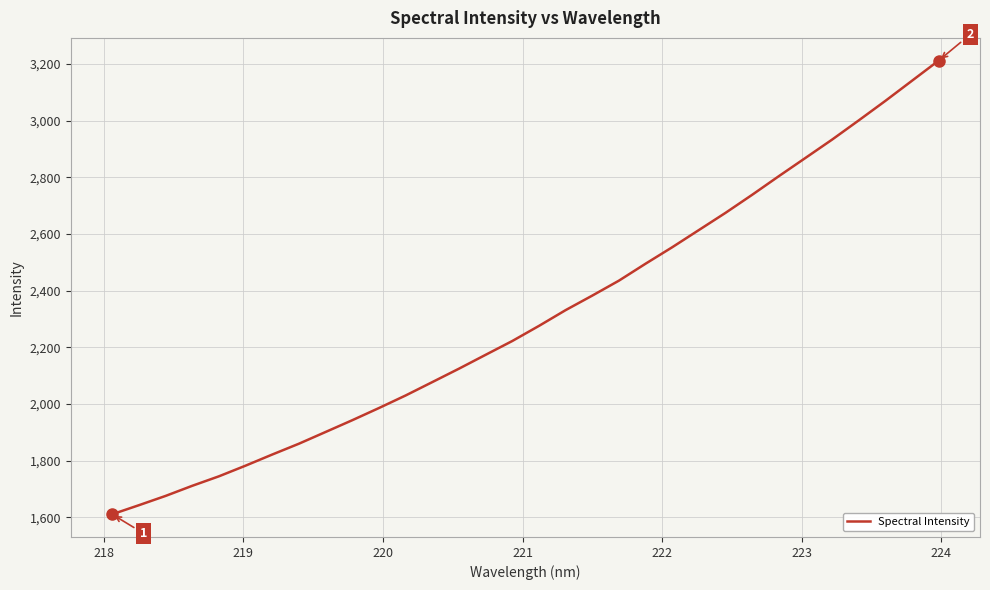

What is the difference between the second highest and minimum values?

1529.5